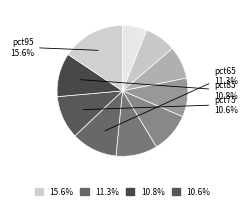

To the nearest percent, what is the average slice percentage?

10%